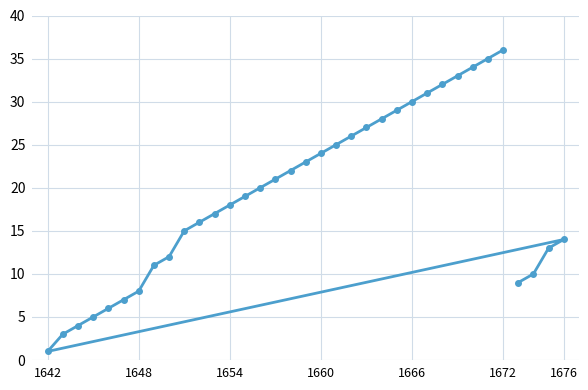

Which has a higher value, 1648 or 1642?

1648